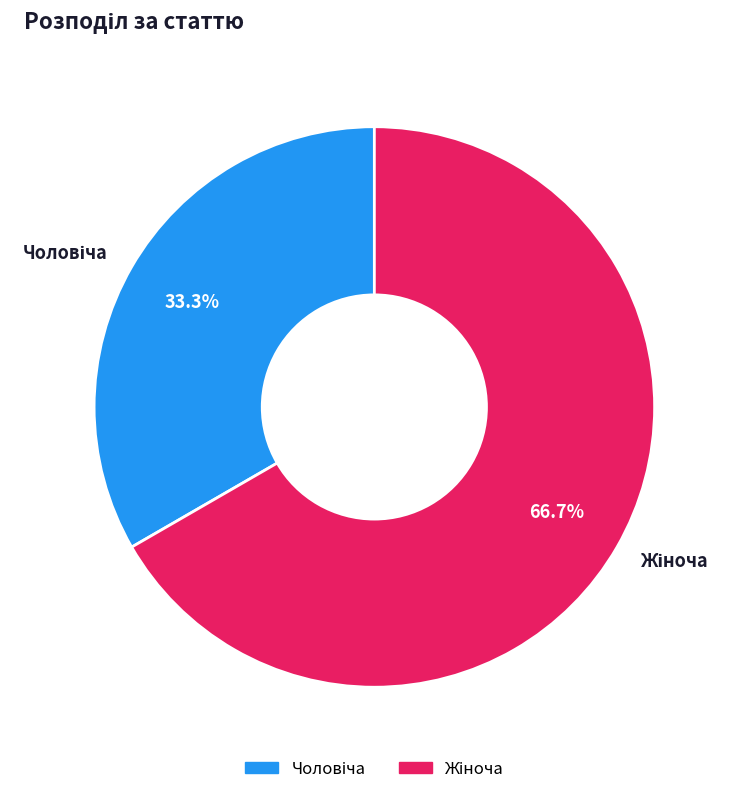

Is there a majority slice in this chart?

Yes